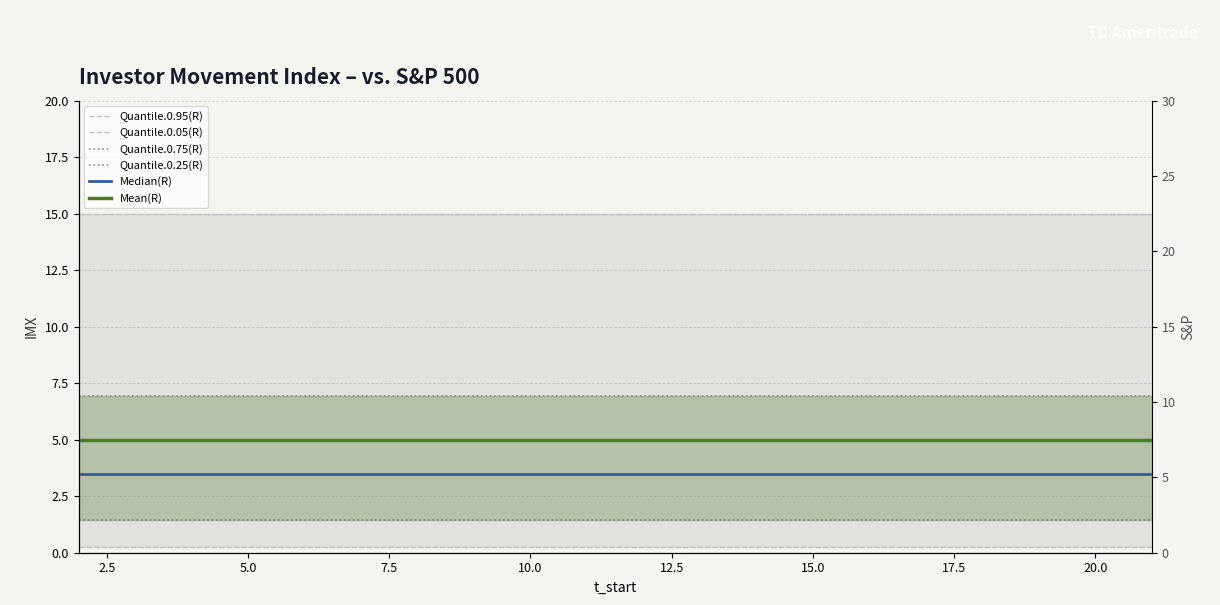

What is the sum of all Quantile.0.25(R) values?

28.8